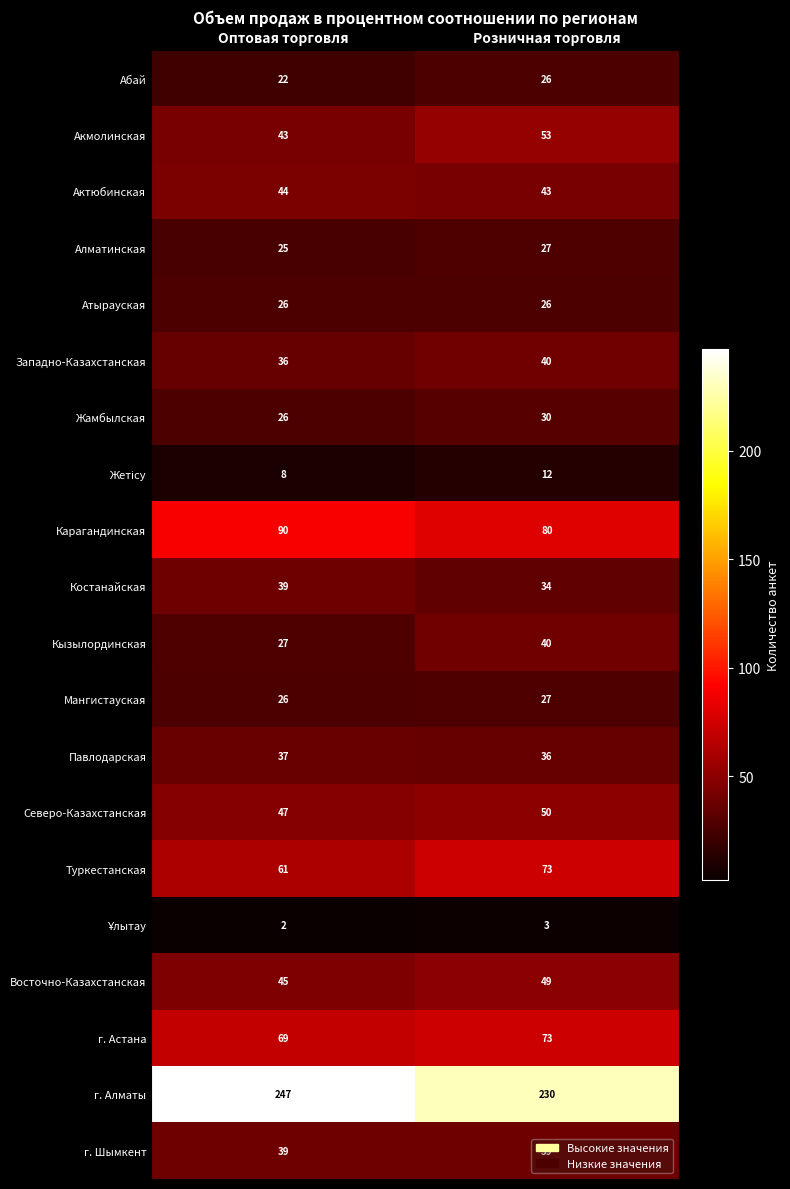

Which series changed the most between Оптовая торговля and Розничная торговля?

г. Алматы